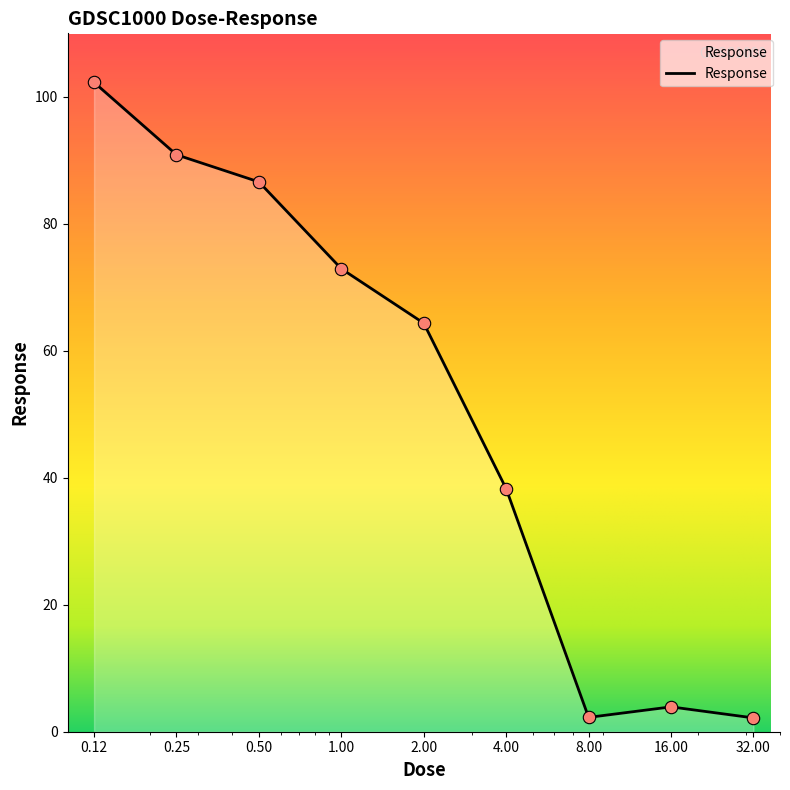

What is the difference between the maximum and minimum values?

100.1